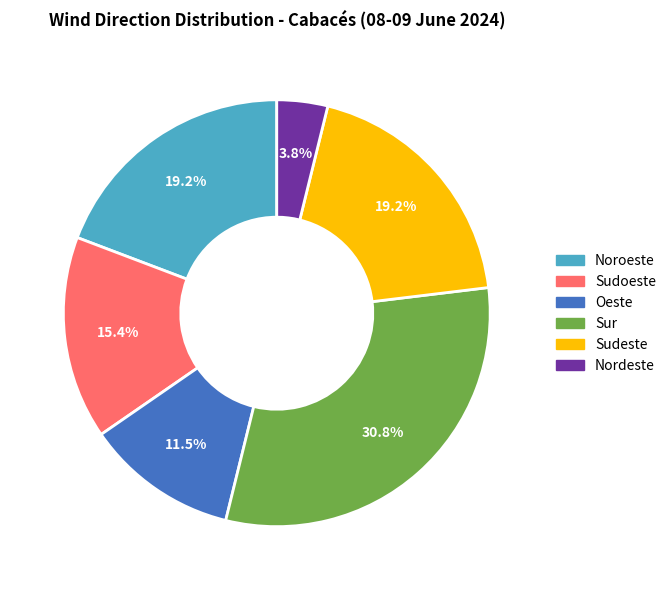

Is there any slice that represents more than half of the pie?

No